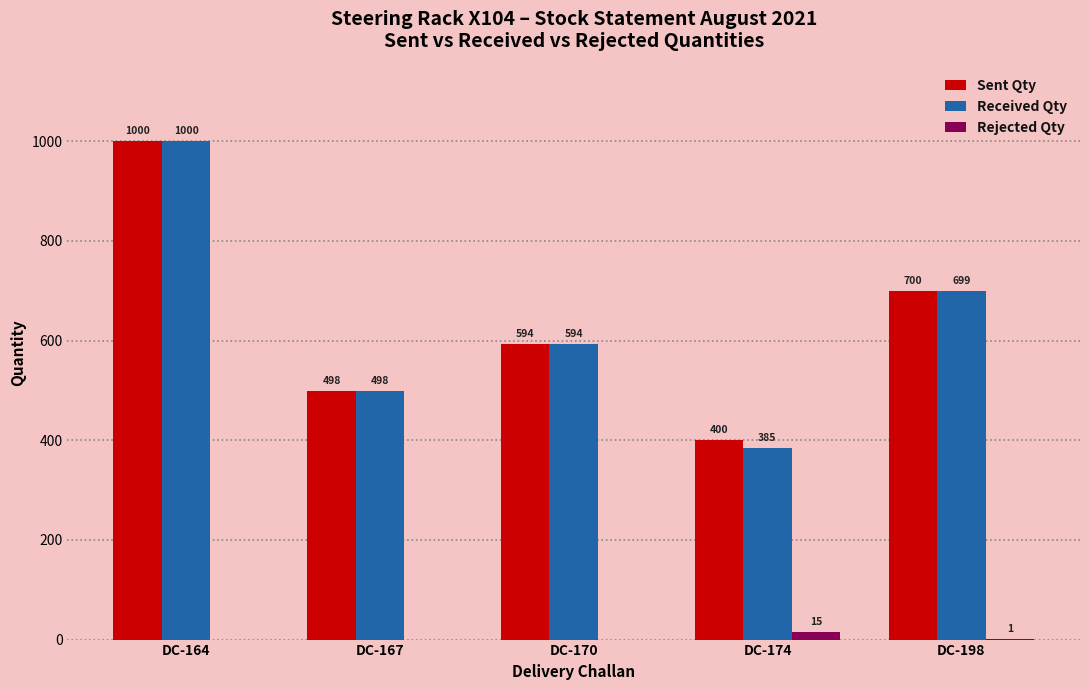

At which category is the sum across all series the highest?

DC-164